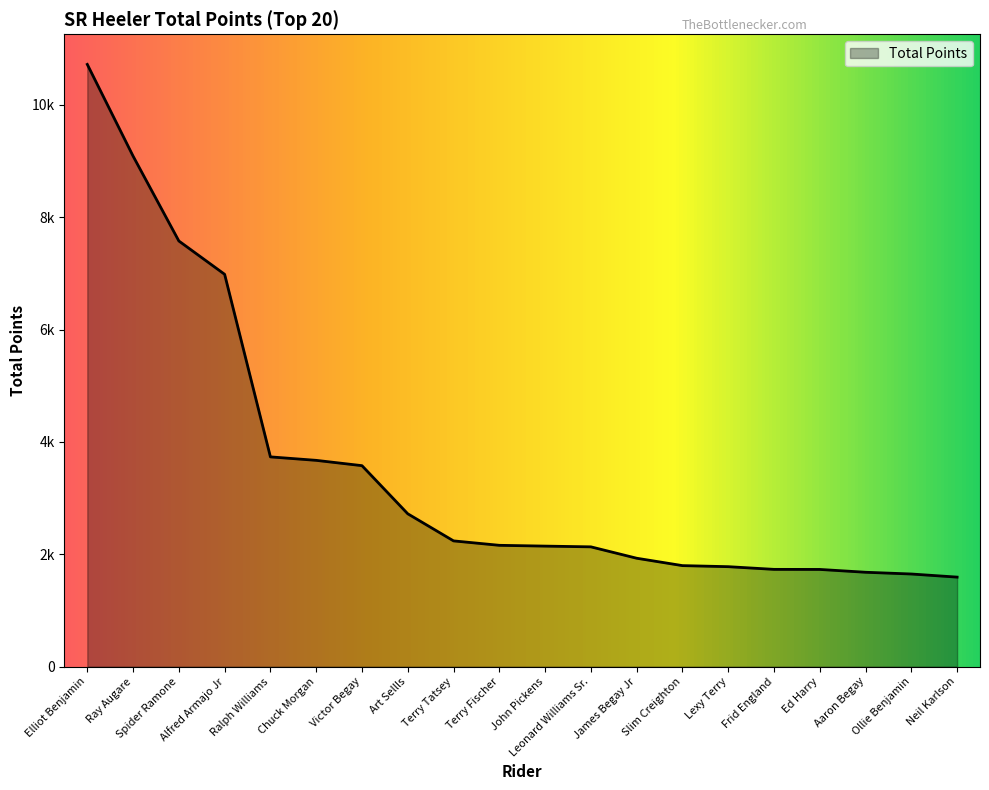

Is this an area chart (filled region under the line)?

Yes